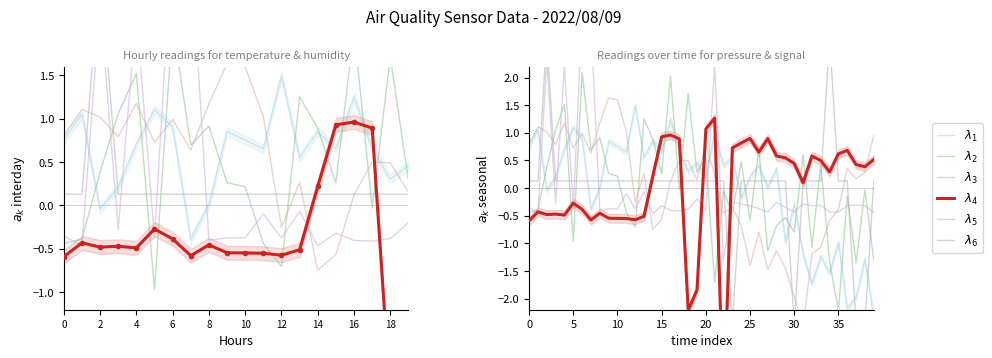

Between 6 and 17, which is larger?

17